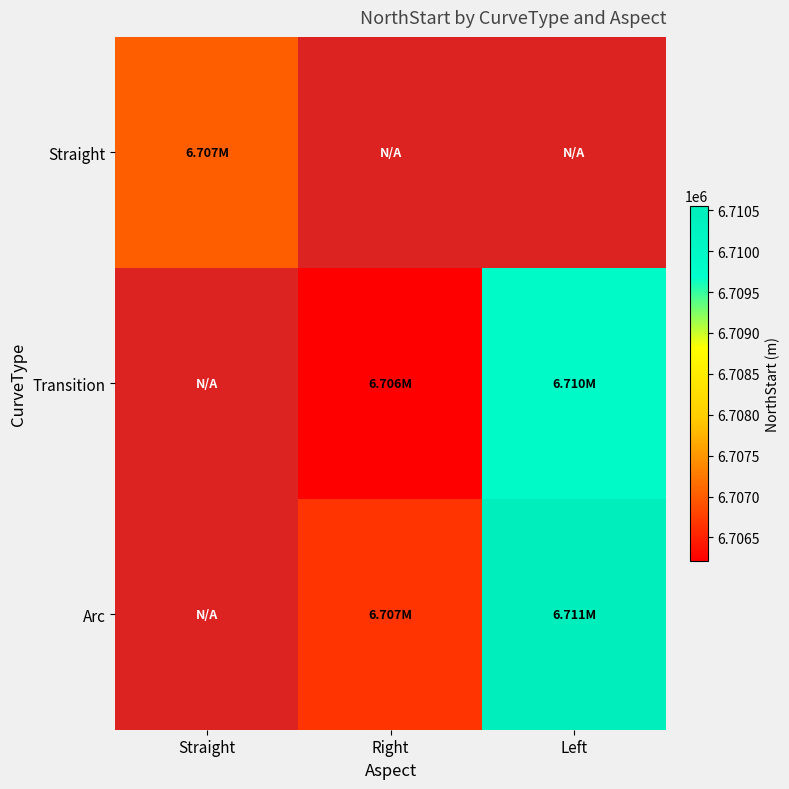

Is it true that Transition equals 6706212.5 at Right?

True